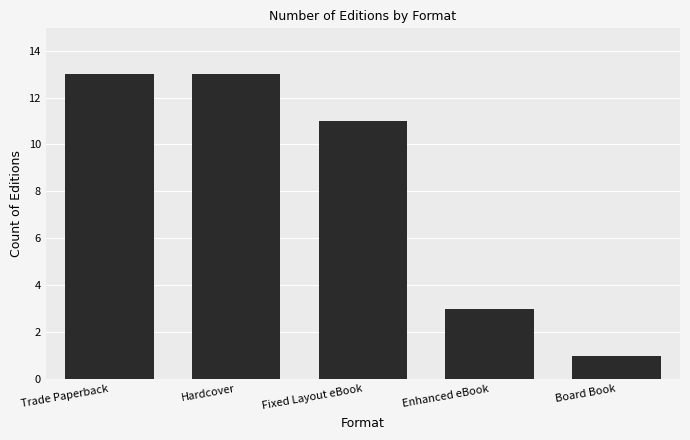

The value at Enhanced eBook is 3. True or false?

True